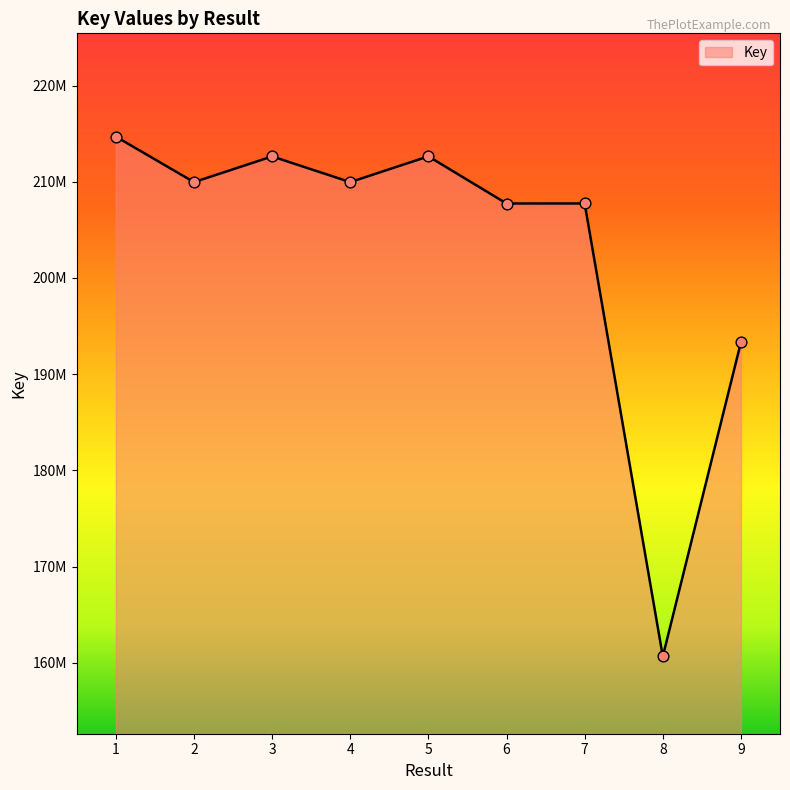

What is the ratio of the value at 9 to the value at 4?

0.9